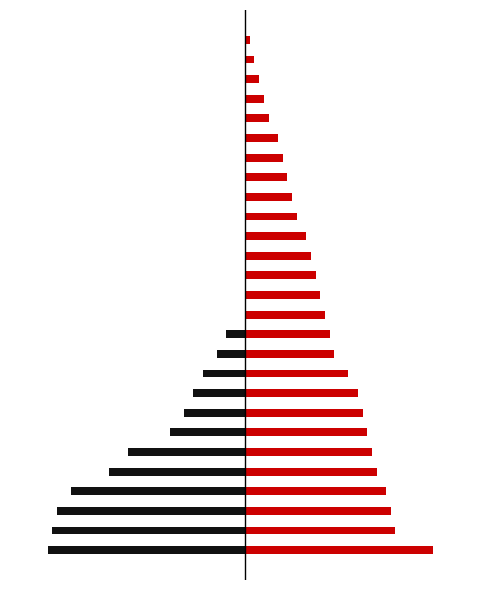

At which category is the sum across all series the highest?

12